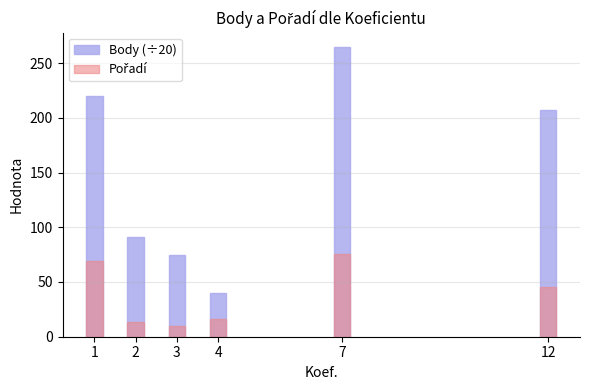

What are all the series names shown in the legend?

Body (÷20), Pořadí